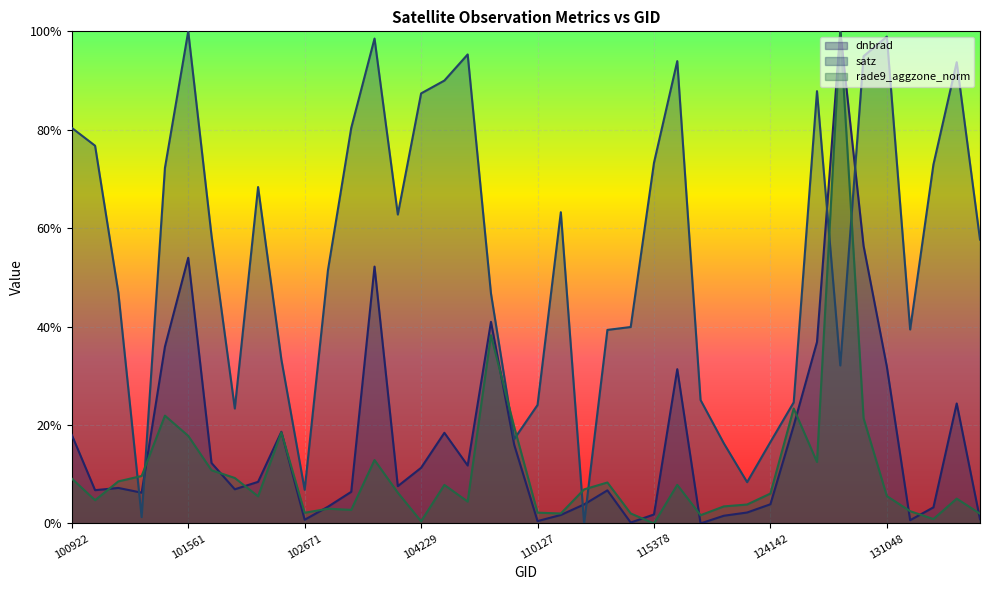

How many positive values does the rade9_aggzone_norm series have?

39